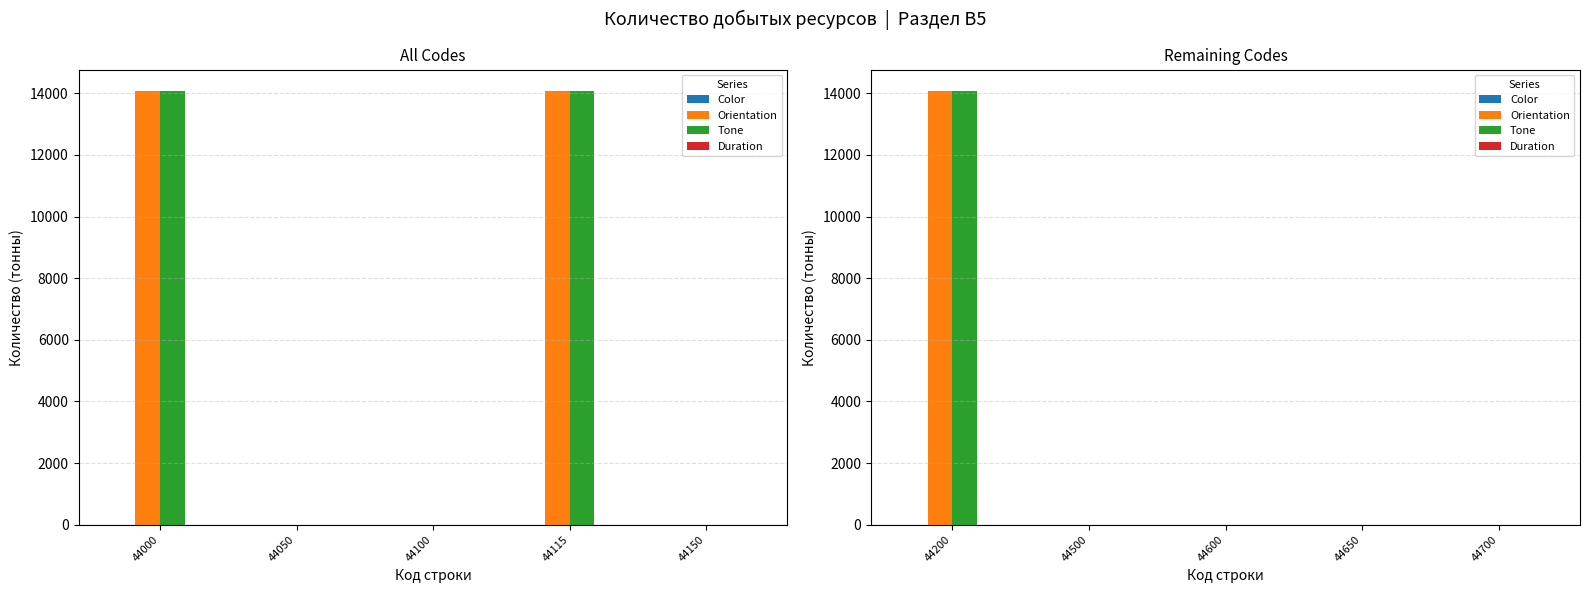

Rank the series by their maximum value, from lowest to highest.

Color, Duration, Orientation, Tone